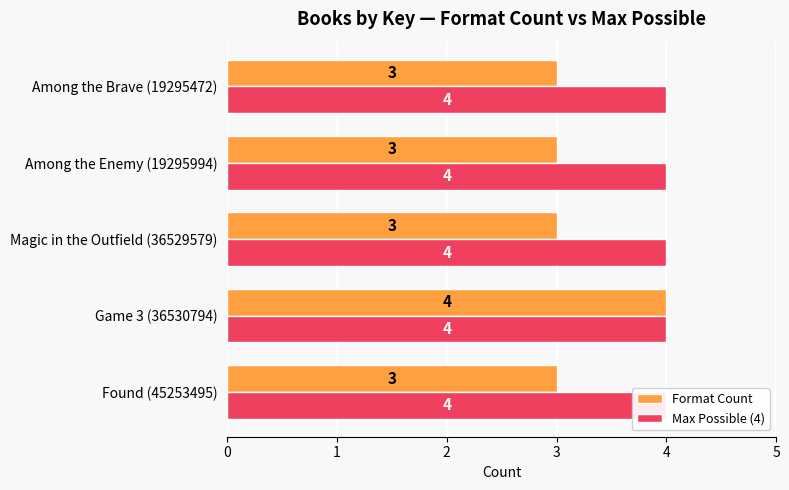

The Format Count series shows 4.9 at Among the Enemy (19295994). True or false?

False